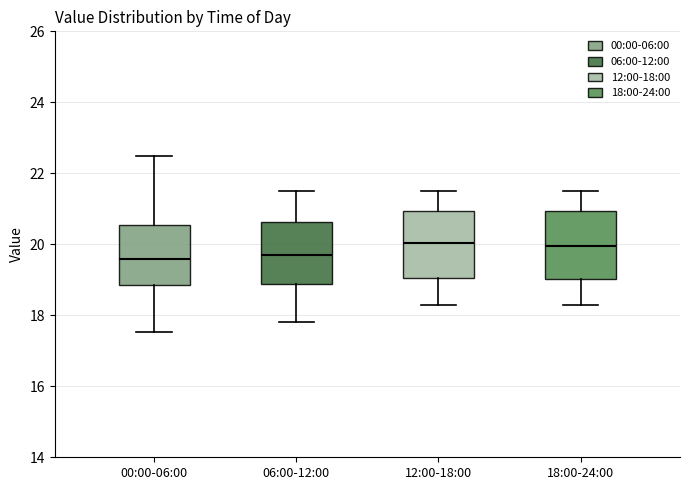

Where does the median line of the box for 00:00-06:00 sit on the y-axis? The values are not printed on the chart, so give them approximately, as read against the axis.

19.6